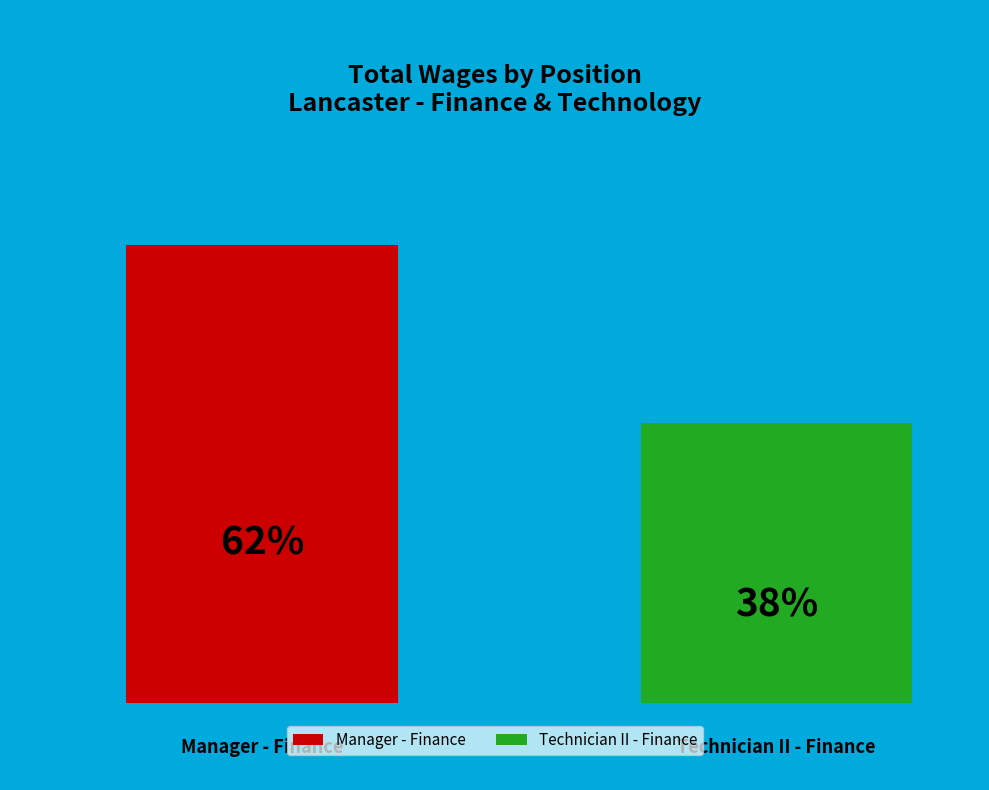

True or false: Manager - Finance accounts for 48% of the total.

False